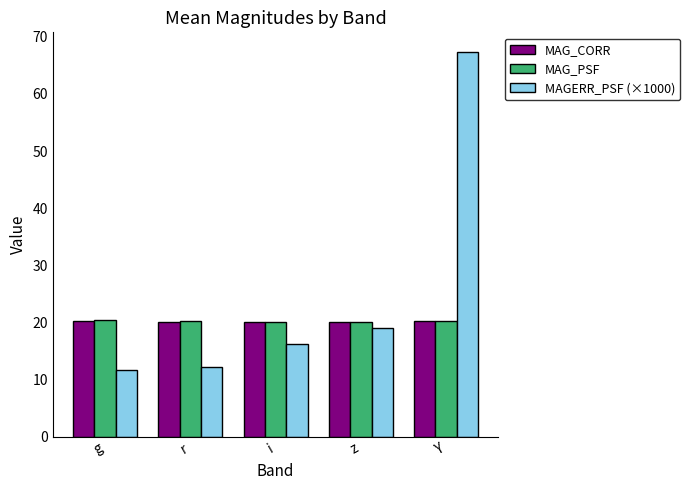

Which series changed the most between g and Y?

MAGERR_PSF (×1000)